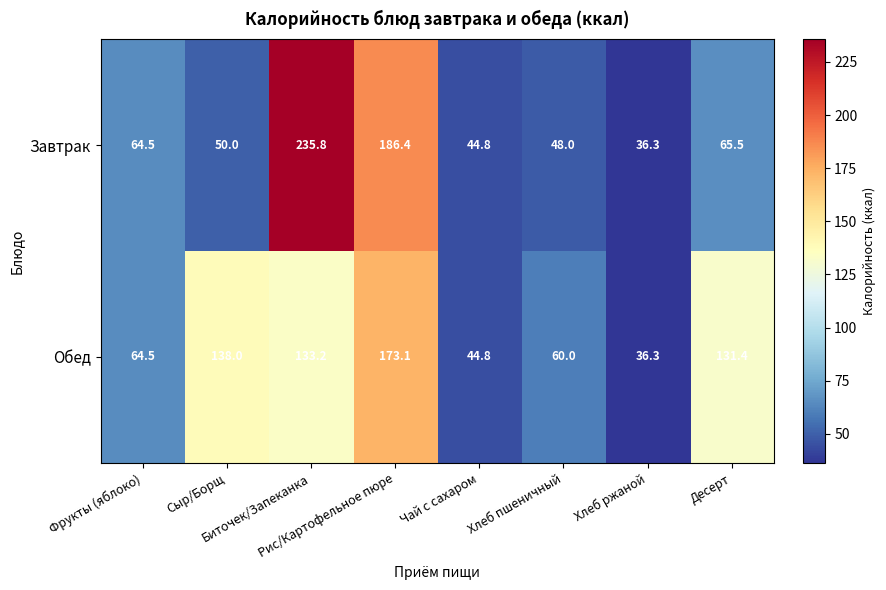

Which series has the largest total across all categories?

Обед